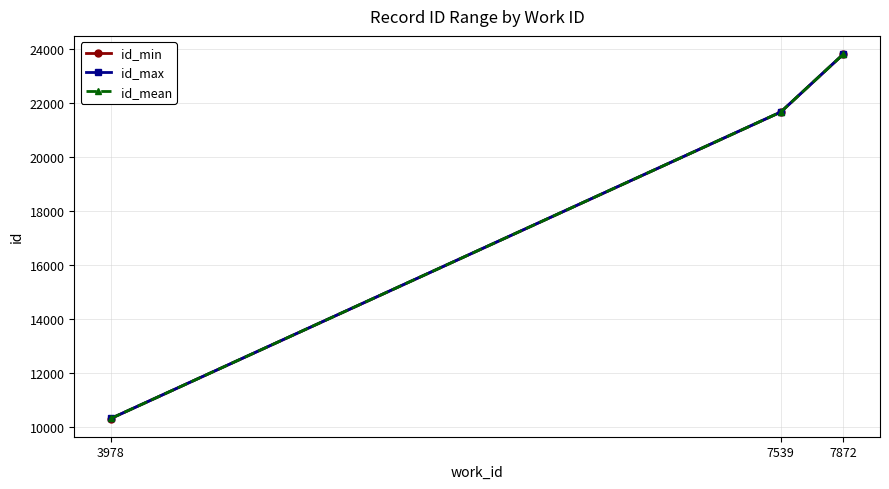

True or false: id_min has a value of 30267.4 at 7539.

False